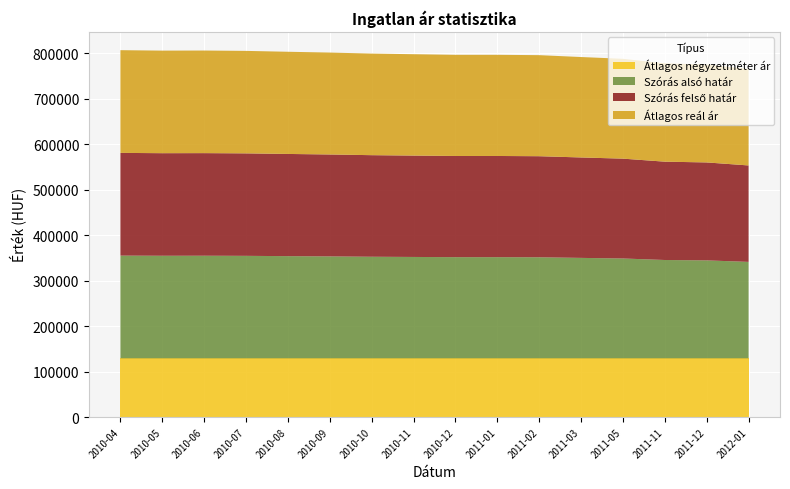

Reading right to left, transcribe all the data shown in this chart.

Átlagos négyzetméter ár: 129032	129032	129032	129032	129032	129032	129032	129032	129032	129032	129032	129032	129032	129032	129032	129032
Szórás alsó határ: 211994	215313	216145	219474	220772	222149	222401	222401	222843	223288	224054	224632	225277	225537	225472	225797
Szórás felső határ: 211994	215313	216145	219474	220772	222149	222401	222401	222843	223288	224054	224632	225277	225537	225472	225797
Átlagos reál ár: 211994	215313	216145	219474	220772	222149	222401	222401	222843	223288	224054	224632	225277	225537	225472	225797